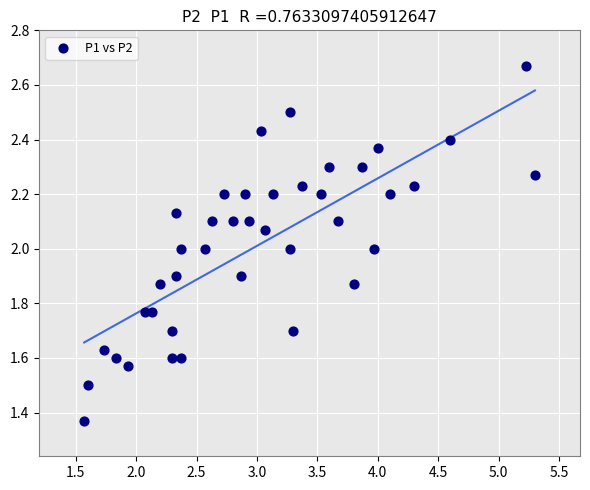

What is the range of Y values (max minus min)?

1.3